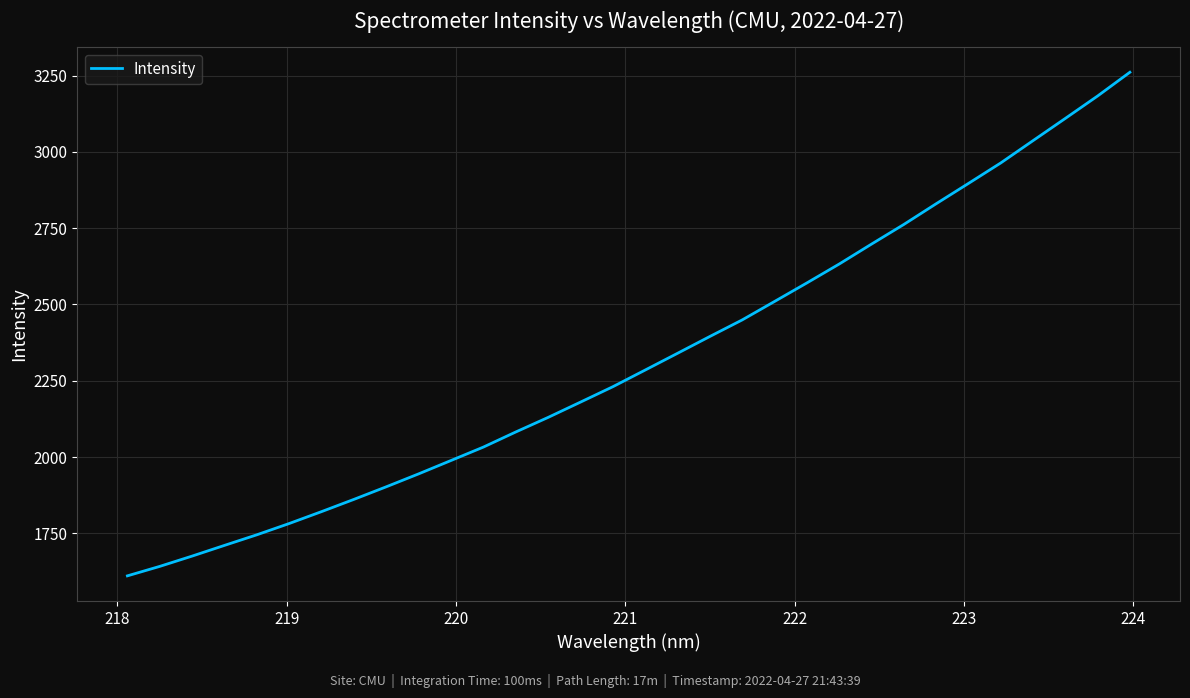

What is the minimum value shown in the chart?

1610.8